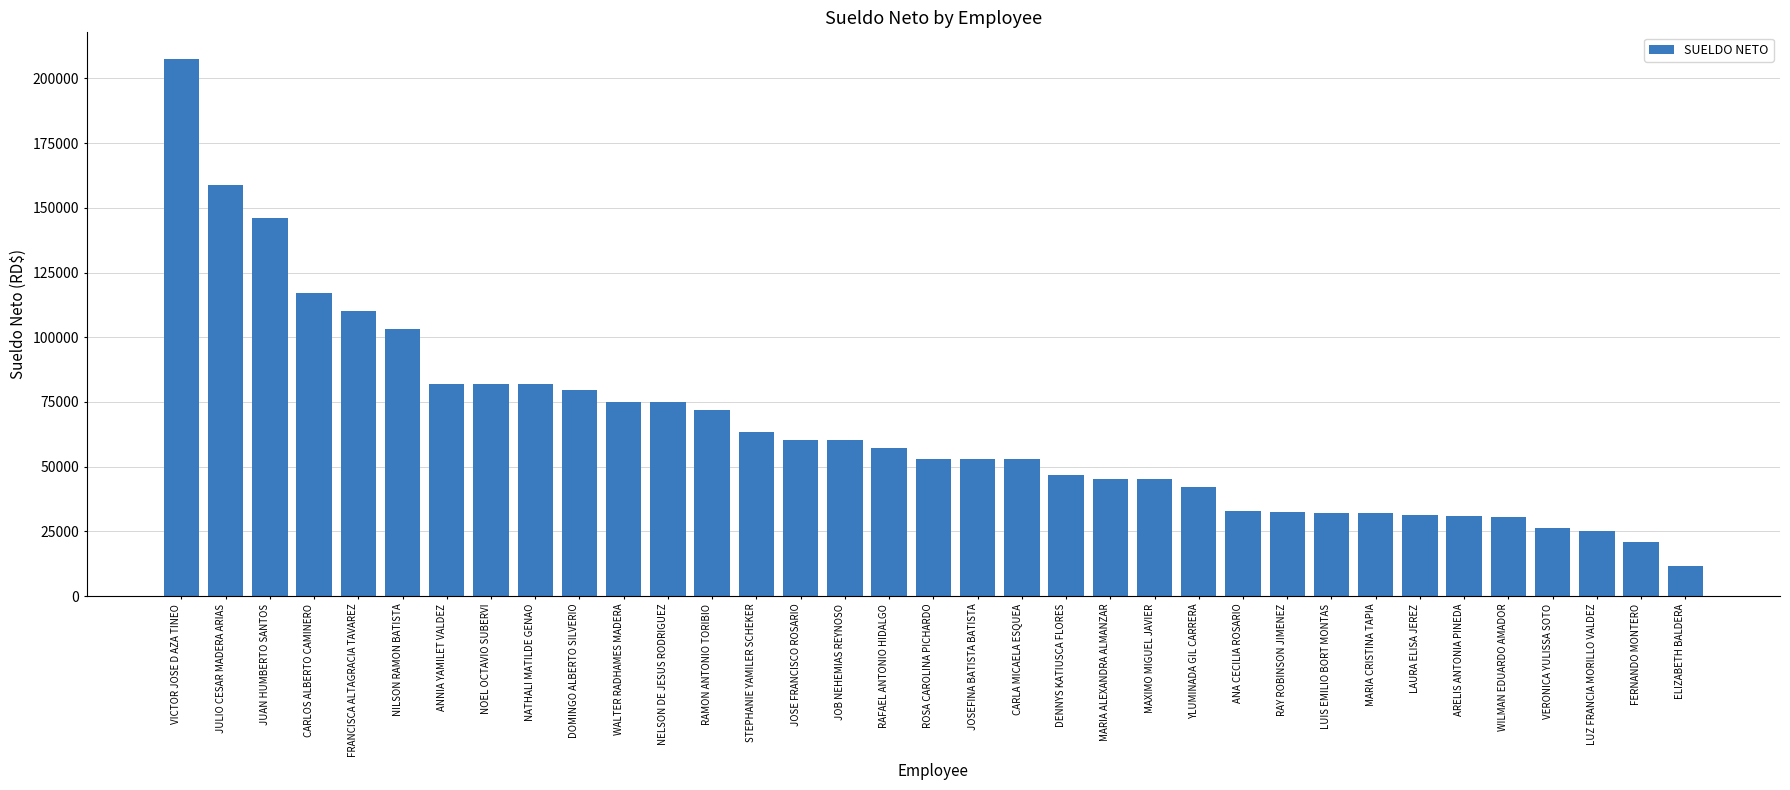

Read the value at WALTER RADHAMES MADERA.

74927.8